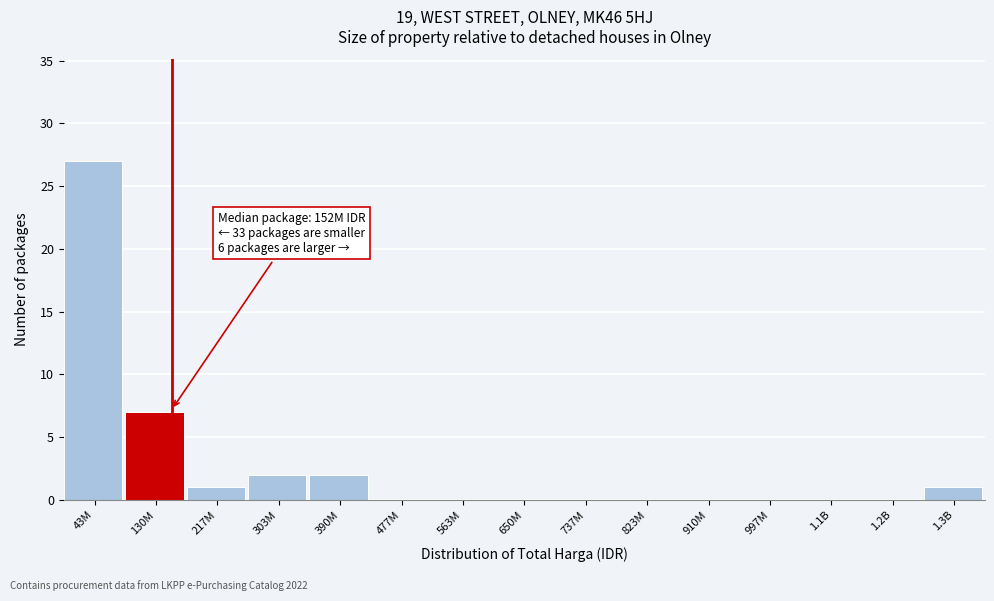

Reading left to right, extract all data points from this chart.

43M=27	130M=7	217M=1	303M=2	390M=2	477M=0	563M=0	650M=0	737M=0	823M=0	910M=0	997M=0	1.1B=0	1.2B=0	1.3B=1